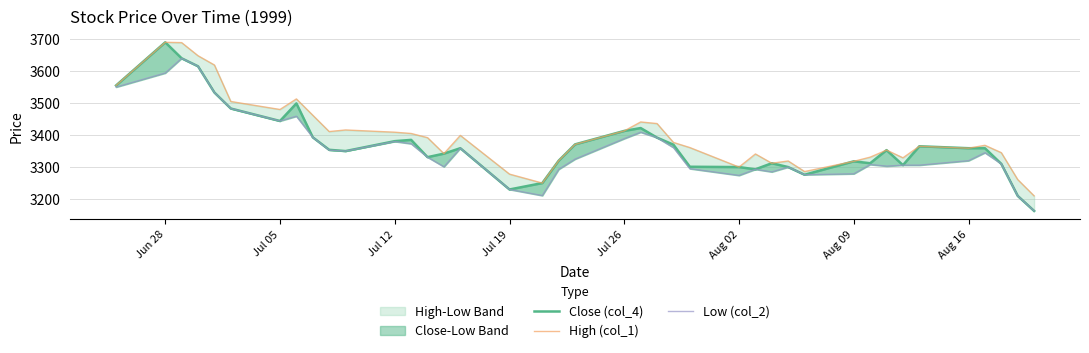

What is the difference between the Close (col_4) values at Aug 16 and Jul 05?

85